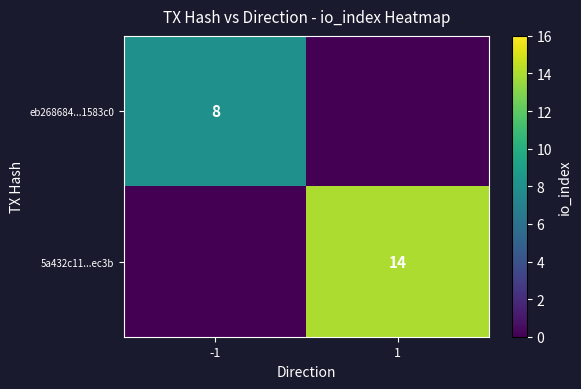

True or false: 5a432c11...ec3b has a value of 22 at 1.

False